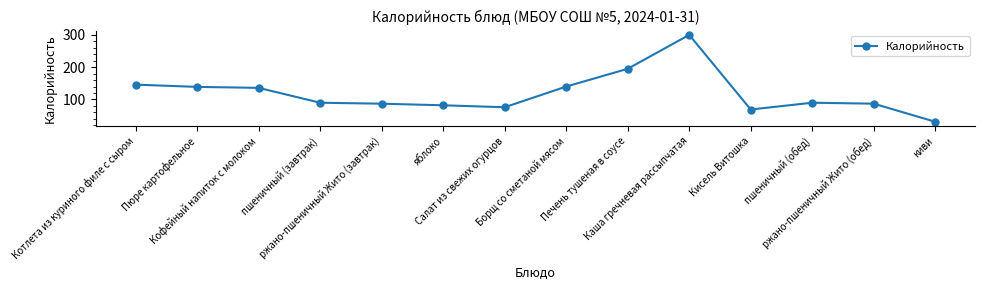

What is the label of the 3rd point from the left?

Кофейный напиток с молоком